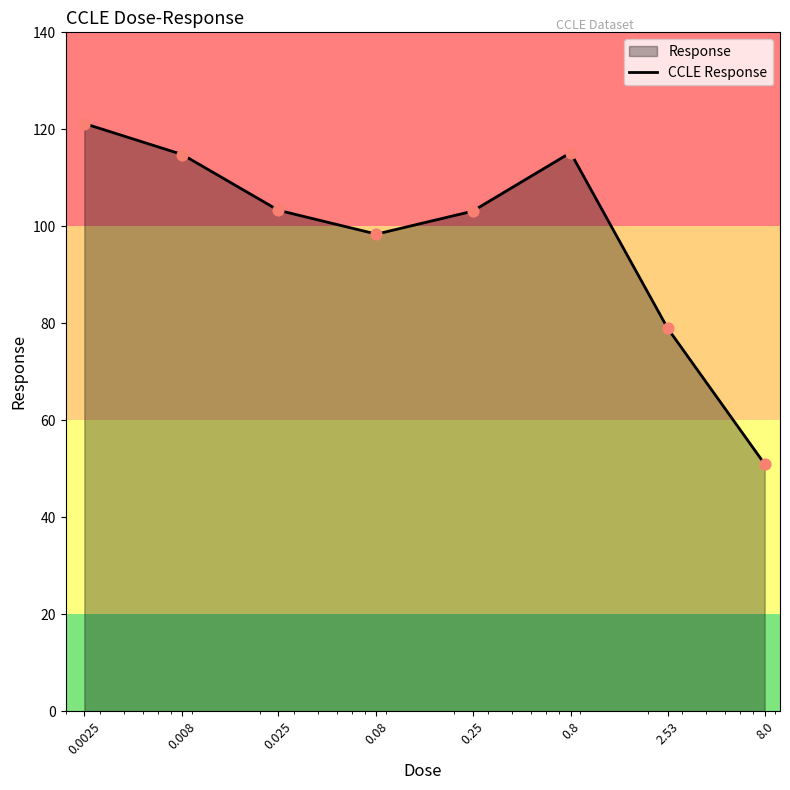

What is the ratio of the value at 2.53 to the value at 0.008?

0.7